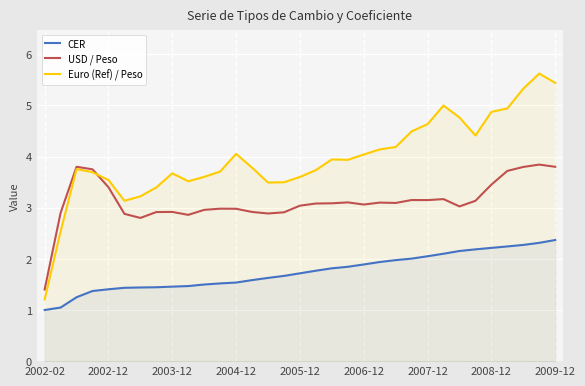

Reading left to right, transcribe all the data shown in this chart.

CER: 1.0	1.0	1.2	1.4	1.4	1.4	1.4	1.4	1.5	1.5	1.5	1.5	1.5	1.6	1.6	1.7	1.7	1.8	1.8	1.8	1.9	1.9	2.0	2.0	2.1	2.1	2.2	2.2	2.2	2.2	2.3	2.3	2.4
USD / Peso: 1.4	2.9	3.8	3.8	3.4	2.9	2.8	2.9	2.9	2.9	3.0	3.0	3.0	2.9	2.9	2.9	3.0	3.1	3.1	3.1	3.1	3.1	3.1	3.1	3.1	3.2	3.0	3.1	3.5	3.7	3.8	3.8	3.8
Euro (Ref) / Peso: 1.2	2.5	3.8	3.7	3.5	3.1	3.2	3.4	3.7	3.5	3.6	3.7	4.1	3.8	3.5	3.5	3.6	3.7	3.9	3.9	4.0	4.1	4.2	4.5	4.6	5.0	4.8	4.4	4.9	4.9	5.3	5.6	5.4